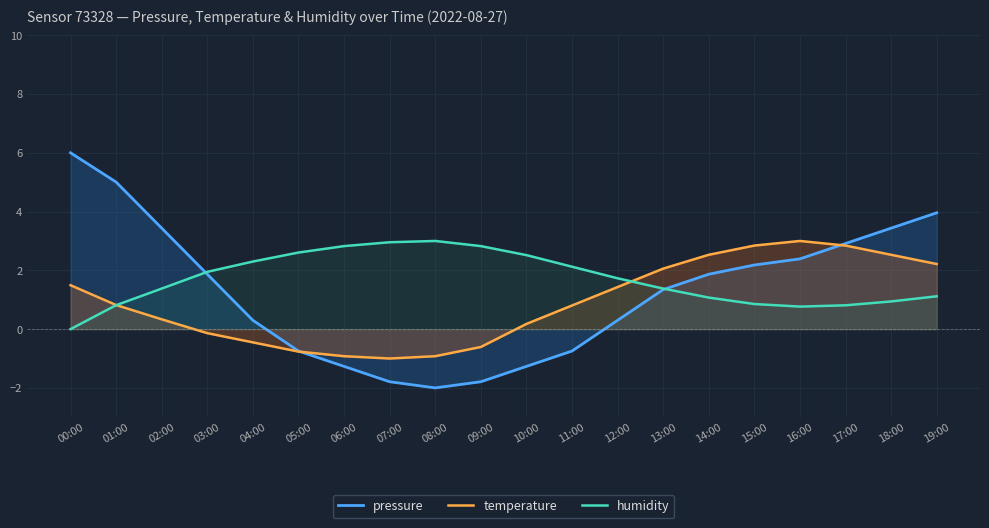

What is the difference between the maximum and minimum values in the temperature series?

4.0